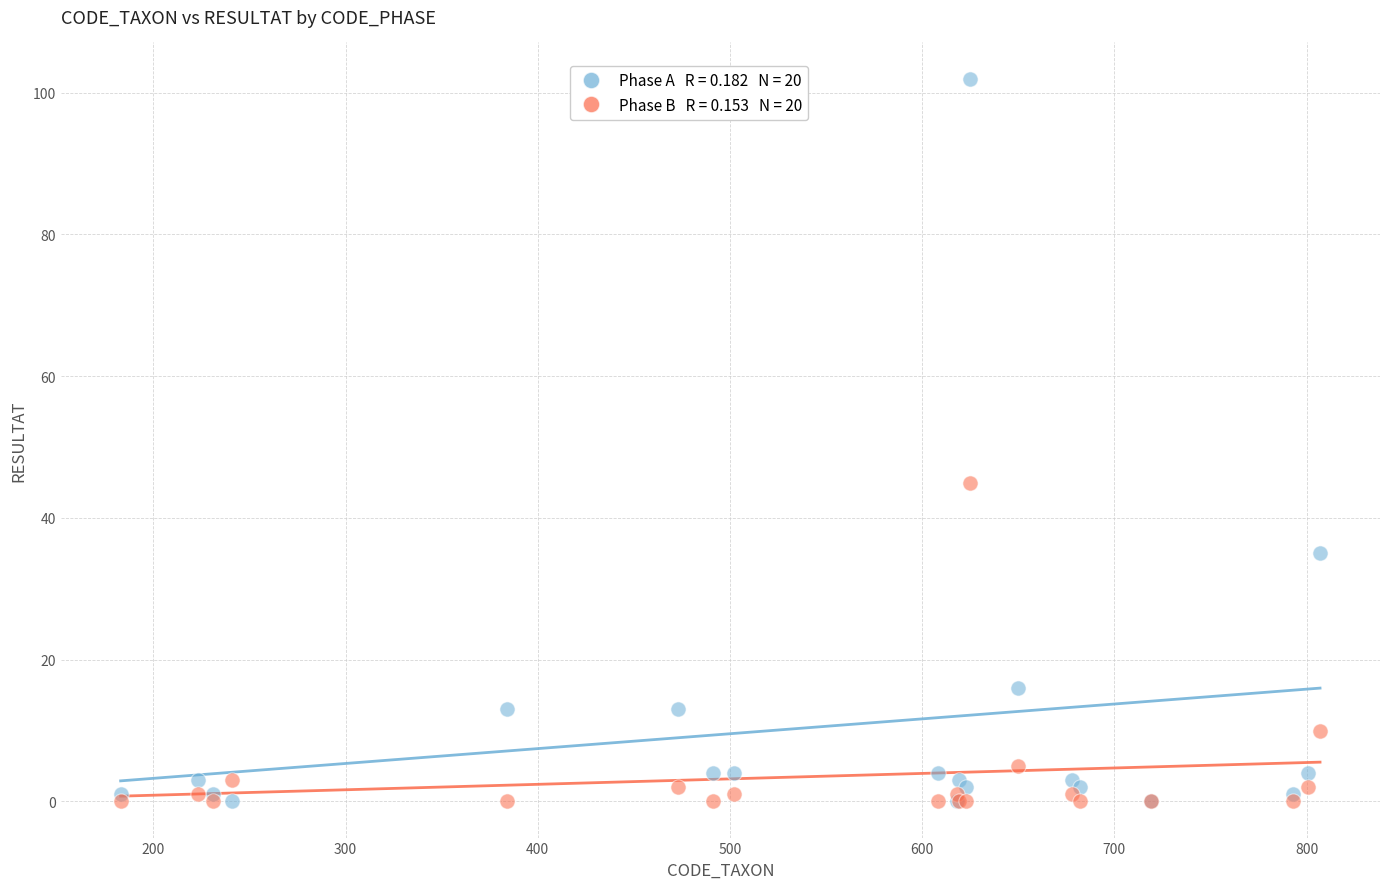

Across all series, what Y value is closest to 51?

45